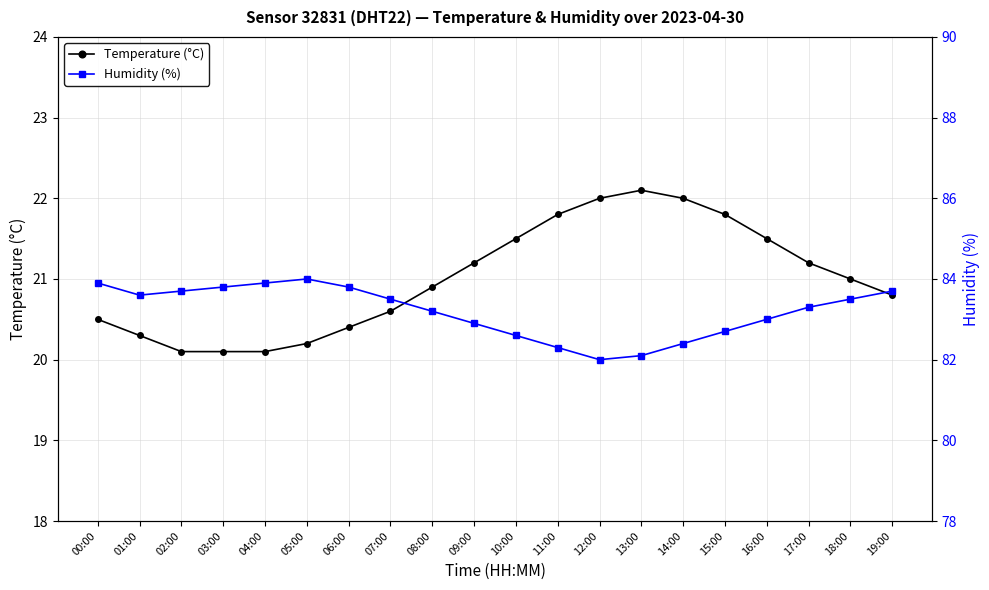

The value of Temperature (°C) at 06:00 is 7.7. True or false?

False